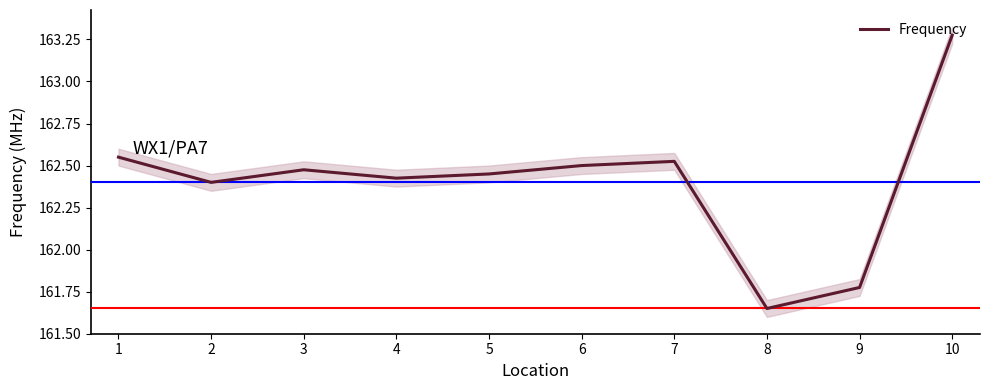

Which label corresponds to the largest value in the chart?

10